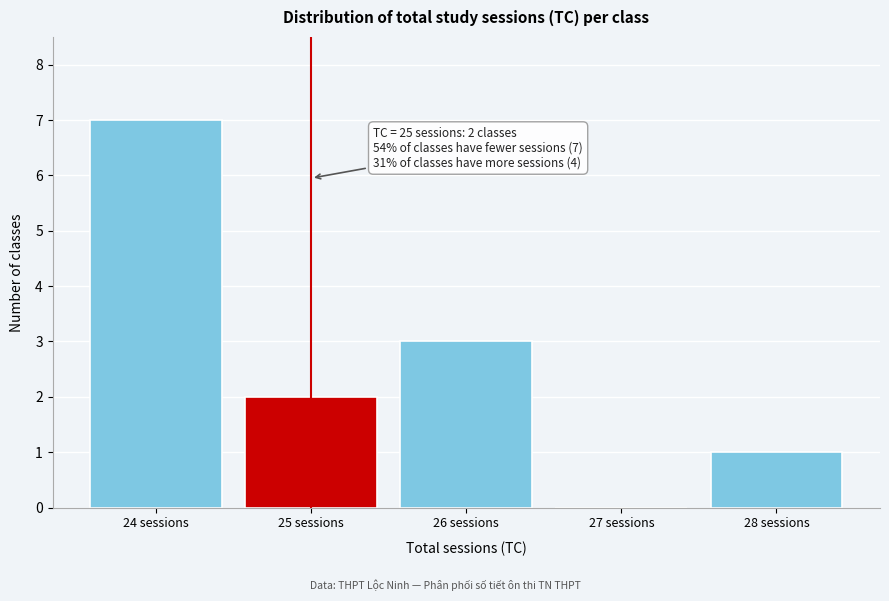

Reading left to right, list all the values displayed in this chart.

24 sessions=7	25 sessions=2	26 sessions=3	27 sessions=0	28 sessions=1